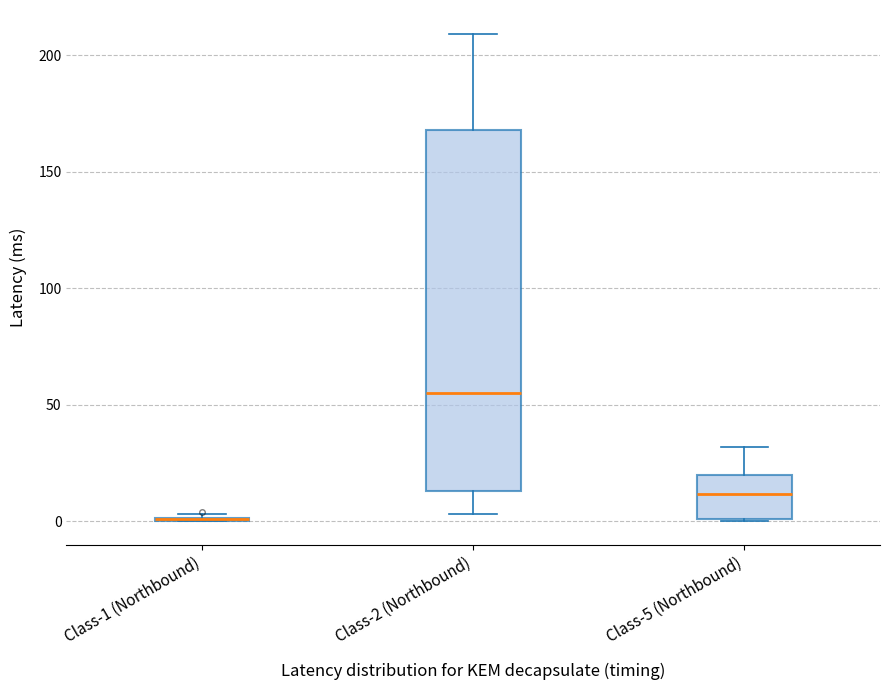

Reading left to right, transcribe this box plot: for each box, give where its median line is, the range the box spans, and where its two whiskers end, as read against the y-axis. The values are not printed on the chart, so give them approximately, as read against the axis.

Class-1 (Northbound): box collapsed to a line at 0, whiskers 0 to 5
Class-2 (Northbound): median 55, box 15 to 170, whiskers 5 to 210
Class-5 (Northbound): median 10, box 0 to 20, whiskers 0 to 30